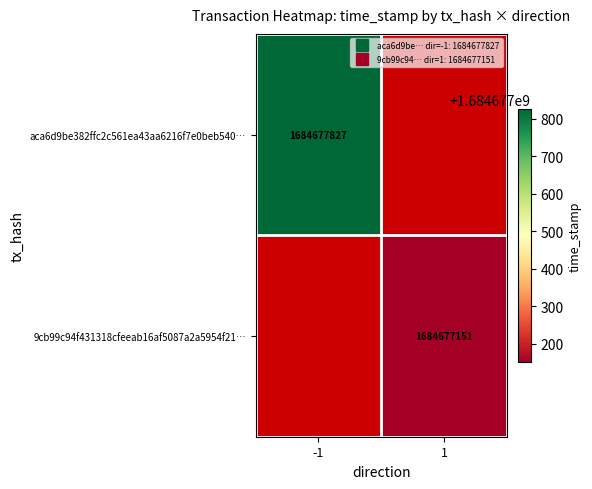

Which category has the highest value in the 9cb99c94f431318cfeeab16af5087a2a5954f21 series?

1